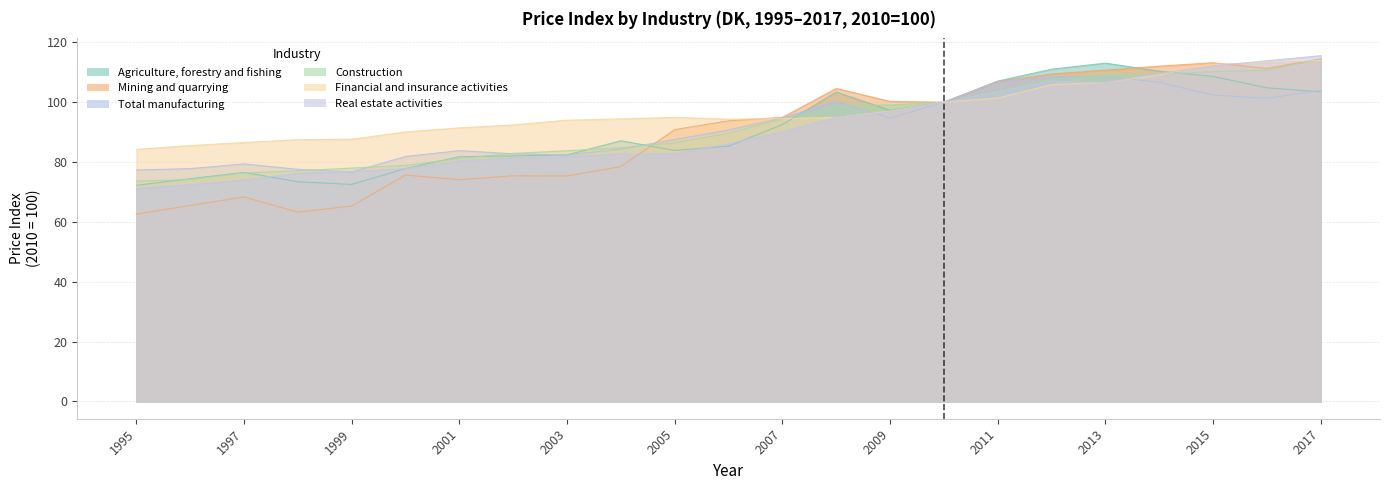

What are all the series names shown in the legend?

Agriculture, forestry and fishing, Mining and quarrying, Total manufacturing, Construction, Financial and insurance activities, Real estate activities